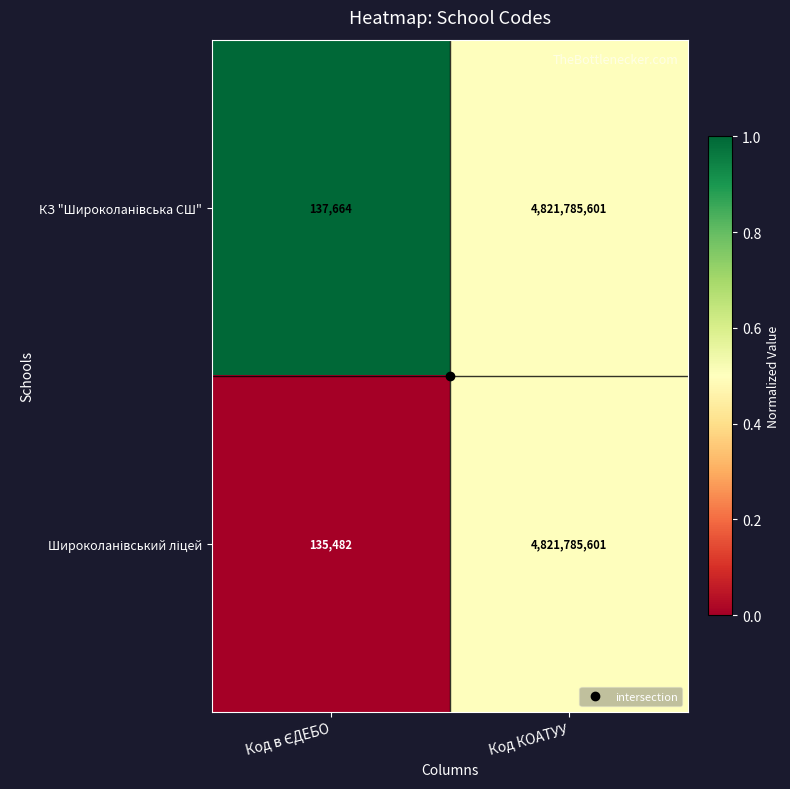

At which category is the sum across all series the highest?

Код КОАТУУ